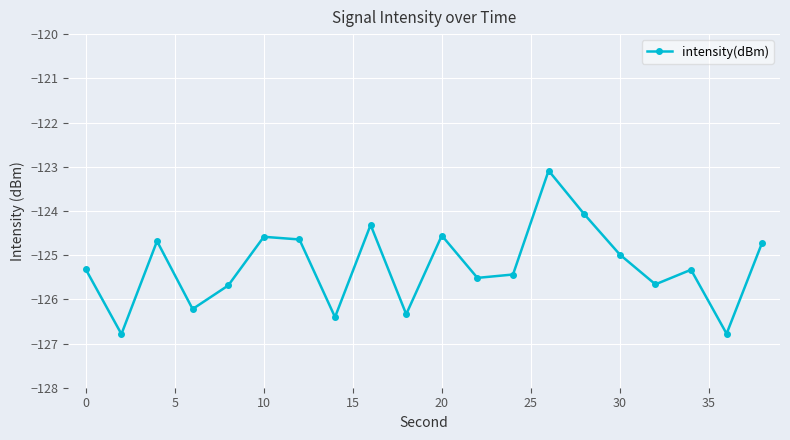

What is the difference between the second highest and minimum values?

2.7